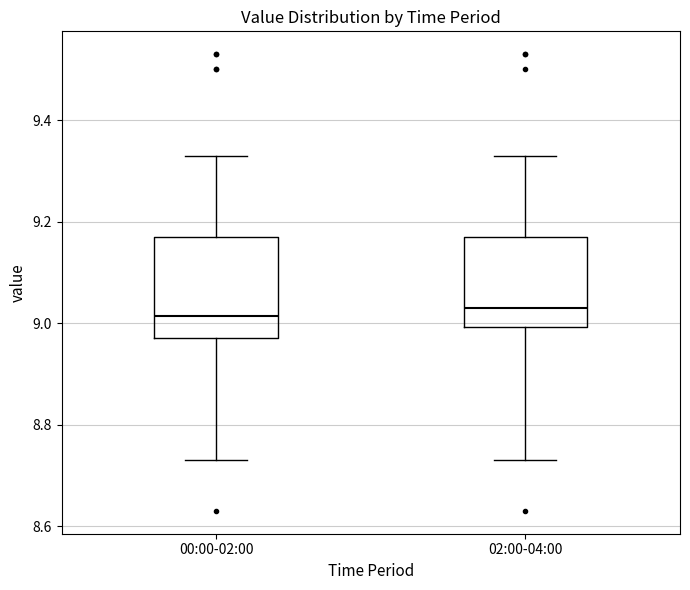

Where is the lower edge of the box for 02:00-04:00 on the y-axis? The values are not printed on the chart, so give them approximately, as read against the axis.

9.00